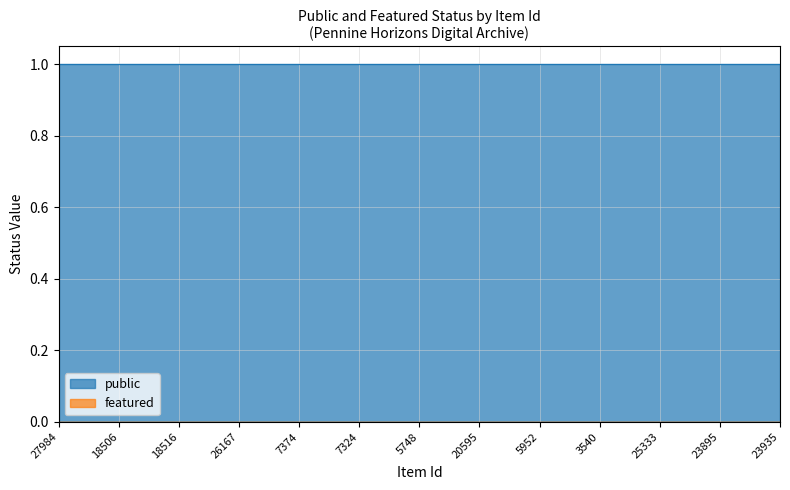

What are all the series names shown in the legend?

public, featured